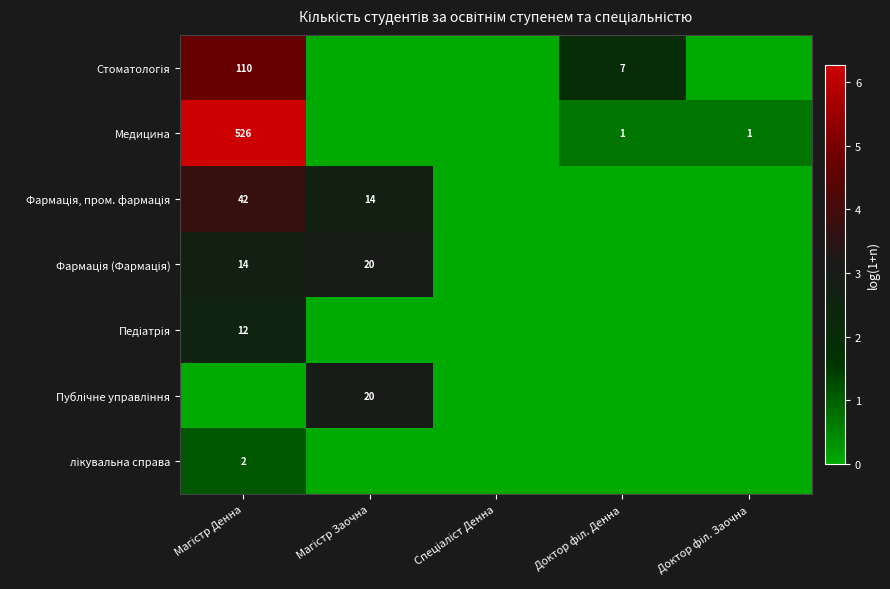

Where is Фармація, пром. фармація nearest to the value 1?

Спеціаліст Денна